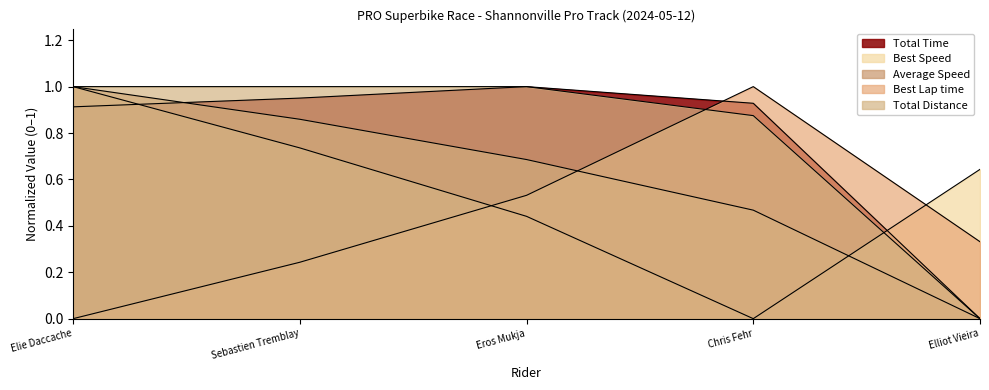

Reading left to right, what are all the values shown in this chart?

Total Time: 0.9	1.0	1.0	0.9	0.0
Best Lap time: 0.0	0.2	0.5	1.0	0.3
Best Speed: 1.0	0.7	0.4	0.0	0.6
Average Speed: 1.0	0.9	0.7	0.5	0.0
Total Distance: 1.0	1.0	1.0	0.9	0.0